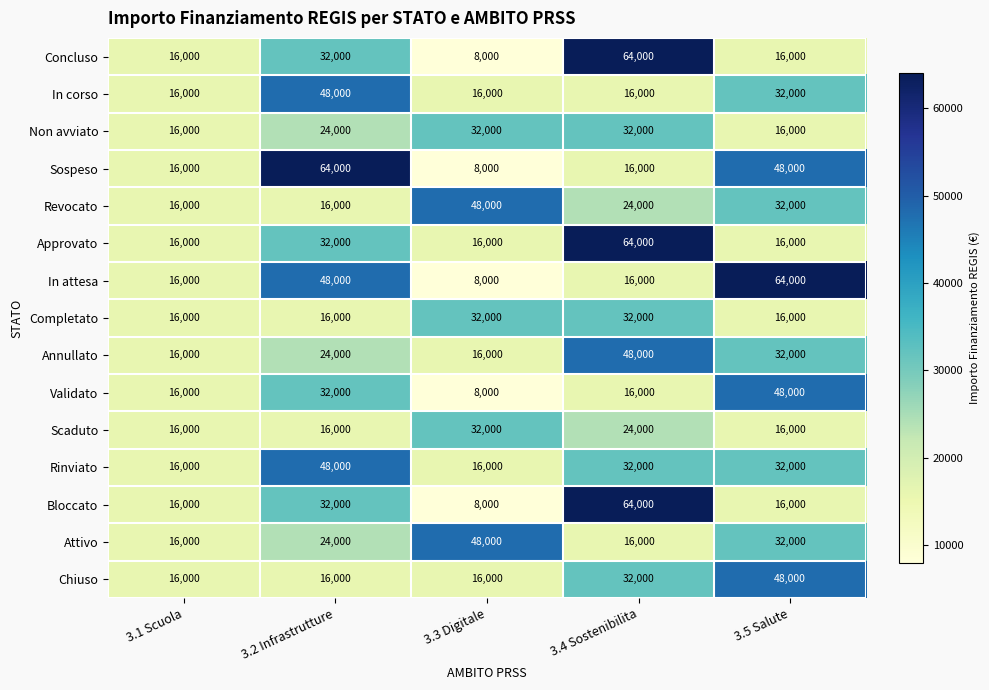

How many distinct data groups are displayed?

15